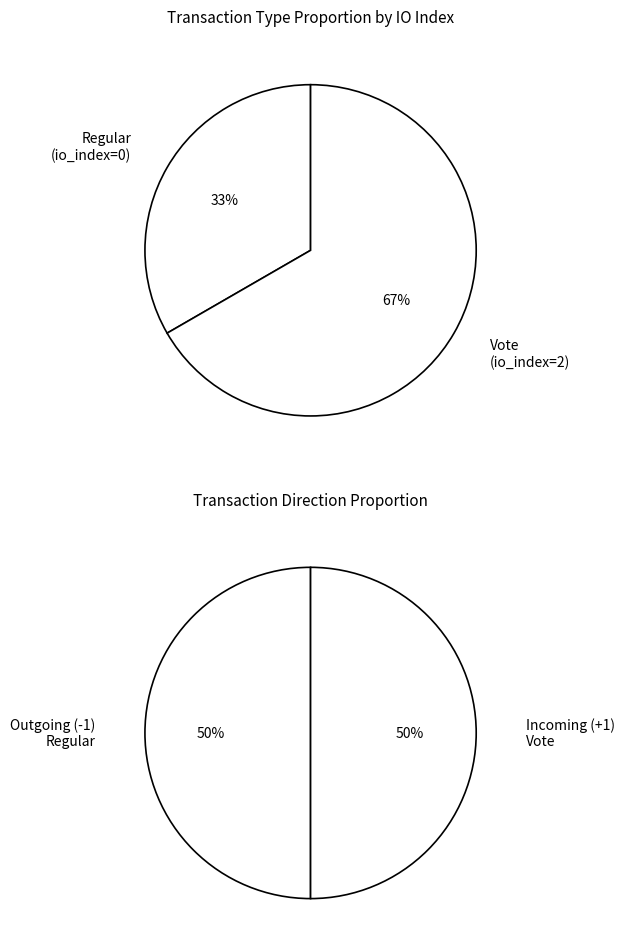

Is the sum of Vote and Regular greater than half?

Yes